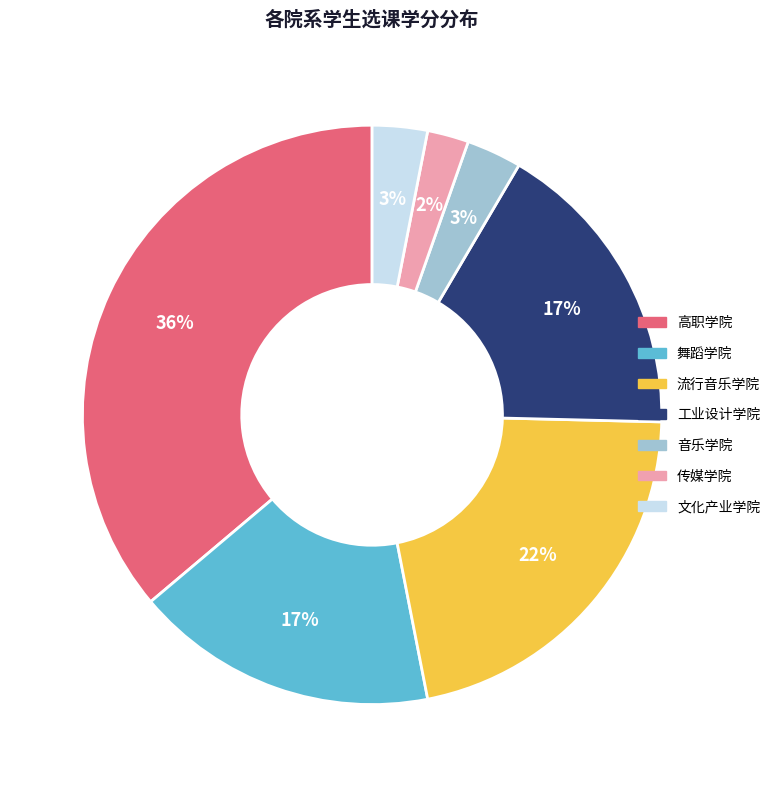

To the nearest percent, what portion does 工业设计学院 represent?

17%